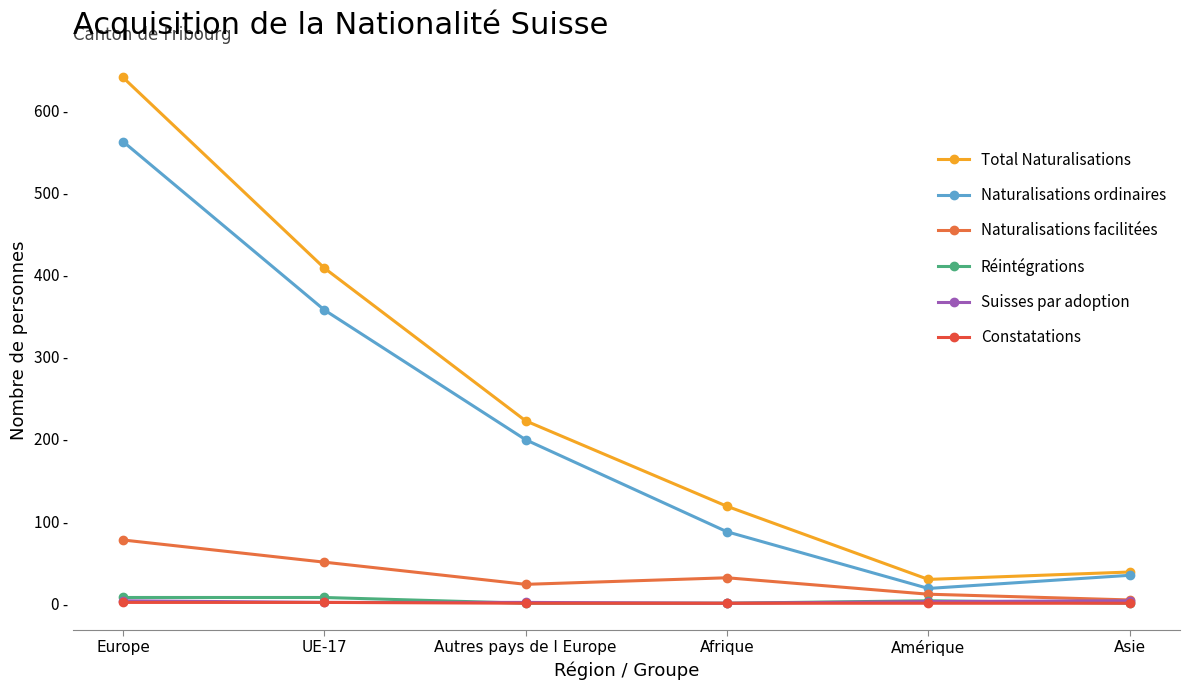

Reading right to left, what are all the values shown in this chart?

Total Naturalisations: Asie=38	Amérique=29	Afrique=118	Autres pays de l Europe=222	UE-17=408	Europe=640
Naturalisations ordinaires: Asie=34	Amérique=18	Afrique=87	Autres pays de l Europe=199	UE-17=357	Europe=562
Naturalisations facilitées: Asie=4	Amérique=11	Afrique=31	Autres pays de l Europe=23	UE-17=50	Europe=77
Réintégrations: Asie=0	Amérique=3	Afrique=0	Autres pays de l Europe=0	UE-17=7	Europe=7
Suisses par adoption: Asie=3	Amérique=2	Afrique=0	Autres pays de l Europe=1	UE-17=1	Europe=3
Constatations: Asie=0	Amérique=0	Afrique=0	Autres pays de l Europe=0	UE-17=1	Europe=1